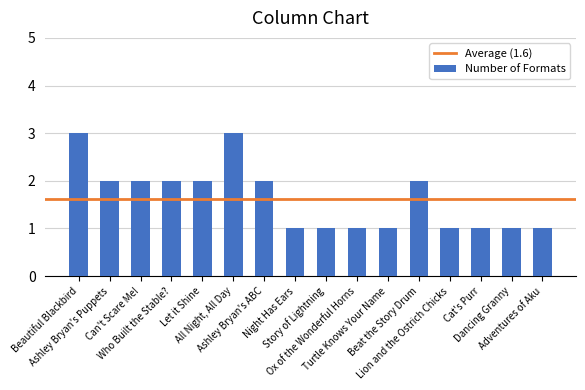

How many distinct data groups are displayed?

1